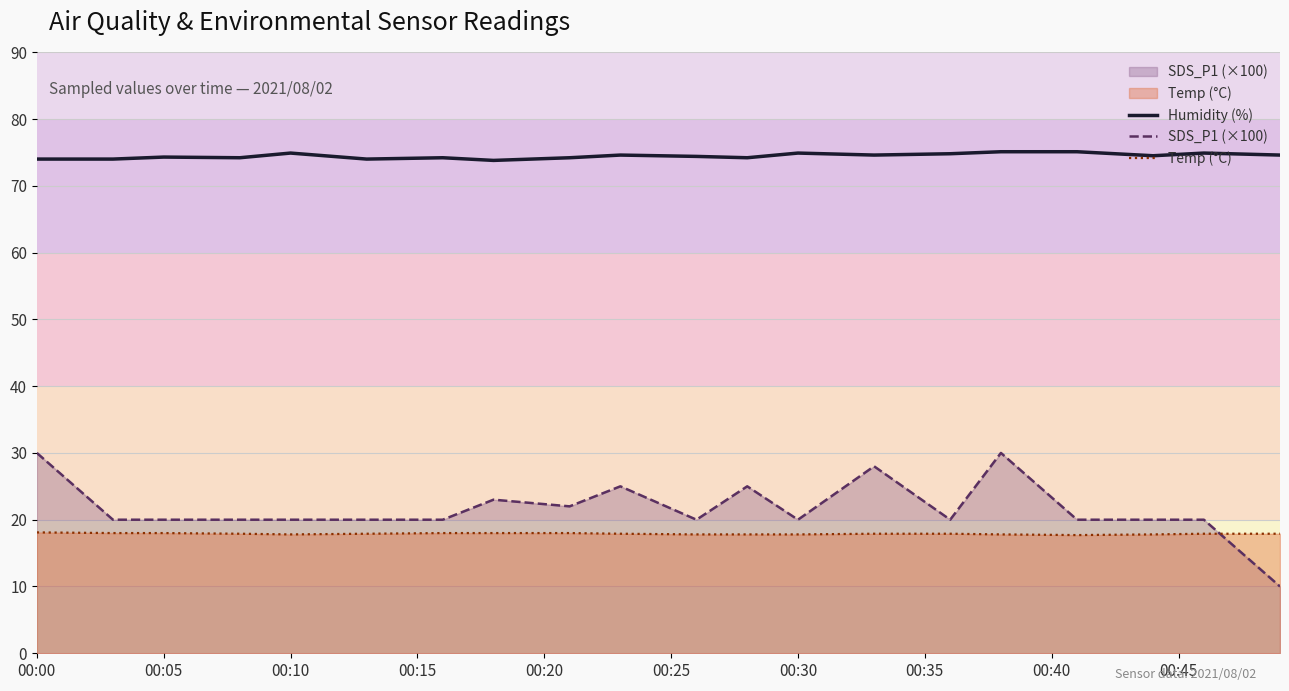

List the series in order of their peak value, lowest first.

Temp (°C), SDS_P1 (×100), Humidity (%)